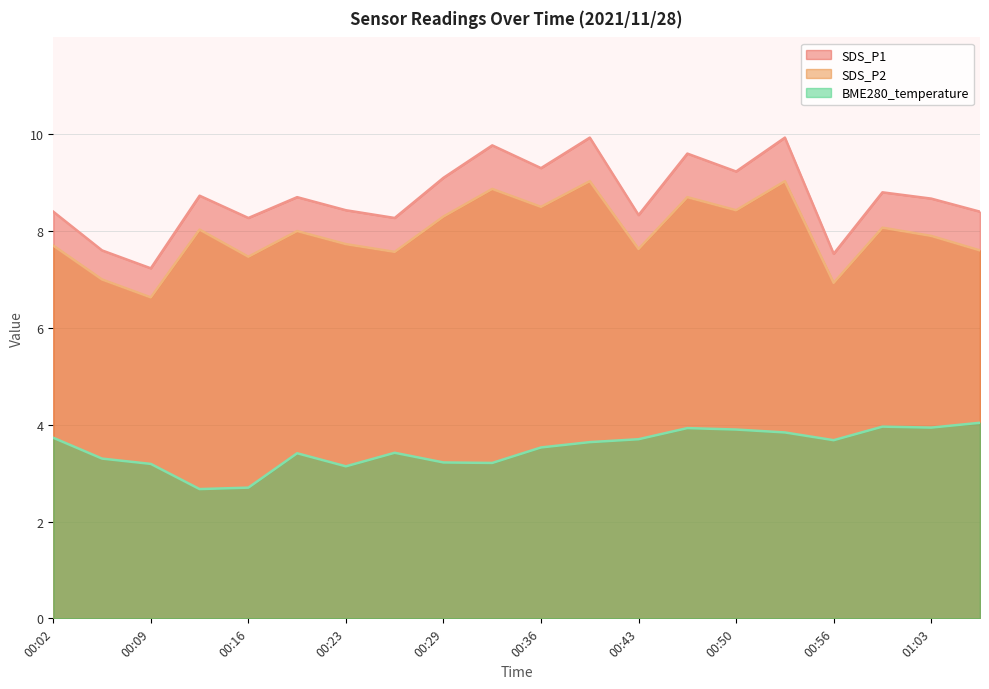

Rank the series at 00:33 from lowest to highest value.

BME280_temperature, SDS_P2, SDS_P1